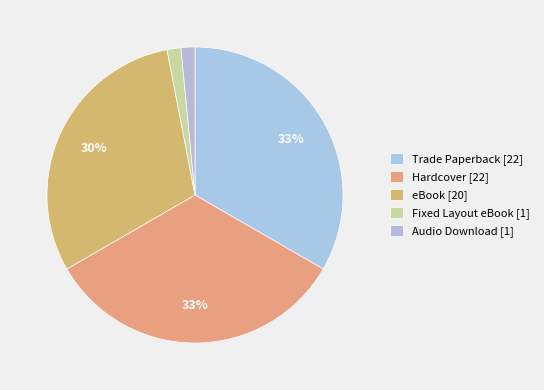

How many slices are in this pie chart?

5